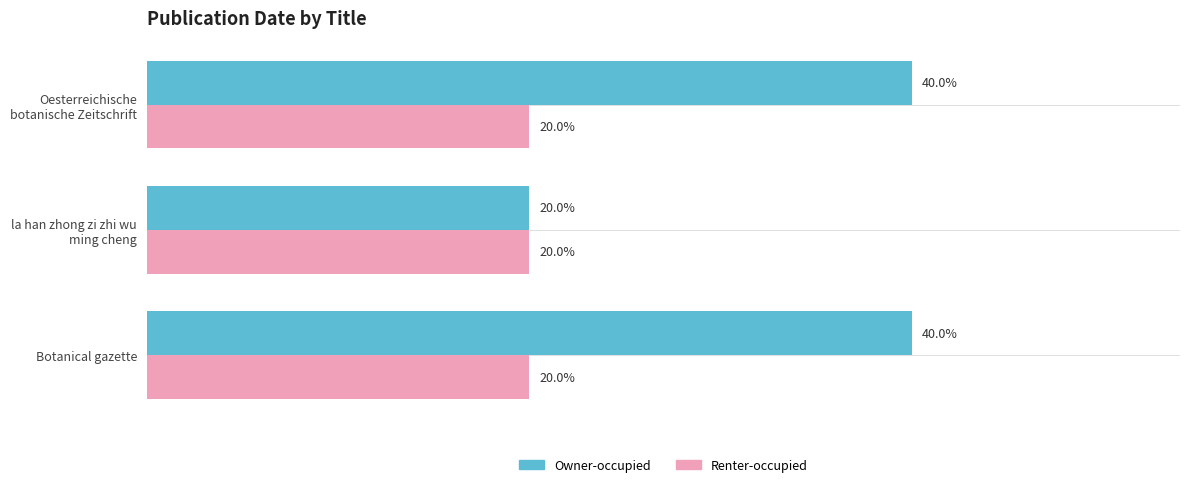

Which series has the largest total across all categories?

Owner-occupied